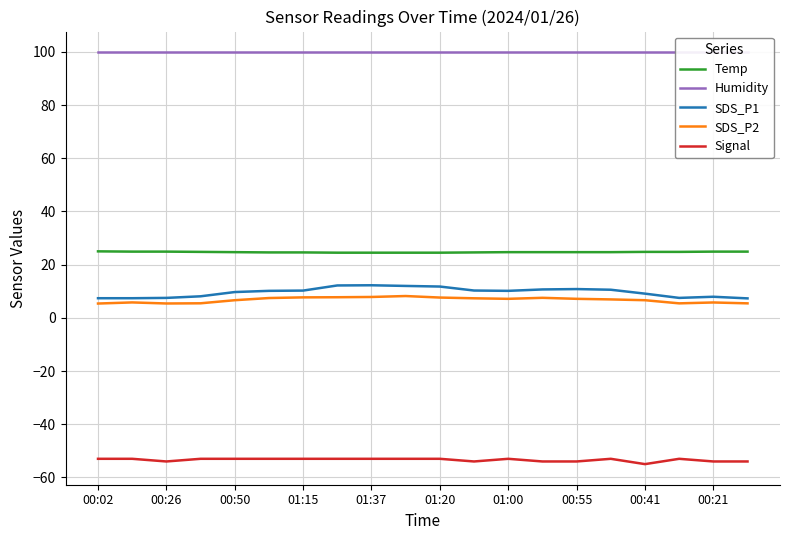

How many Temp values are between 24 and 25?

20